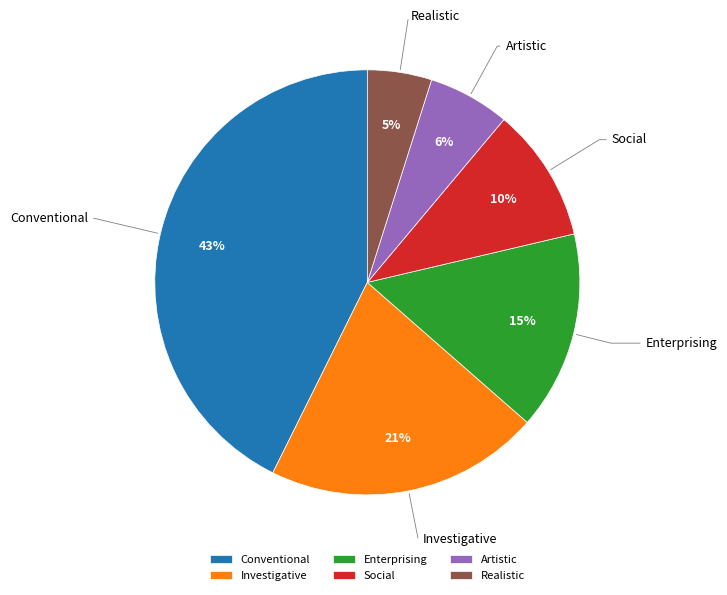

Which slice is the smallest?

Realistic